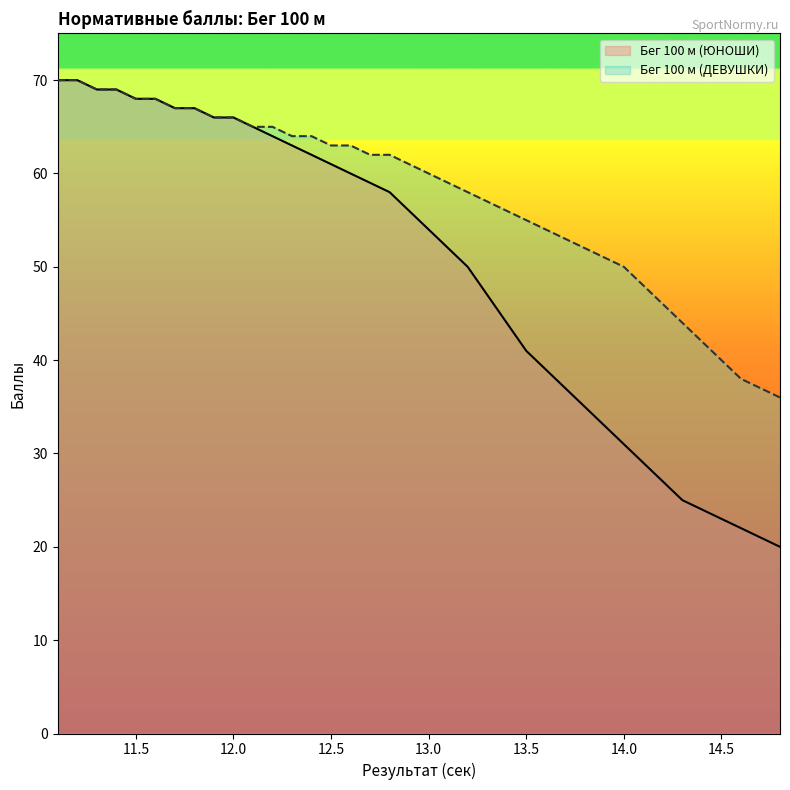

What is the maximum value shown in the chart?

70